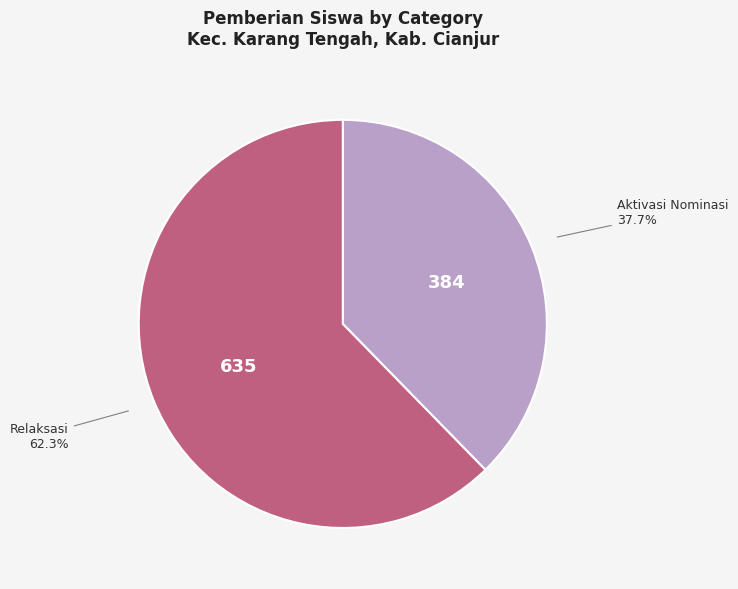

To the nearest percent, what is the average slice percentage?

50%